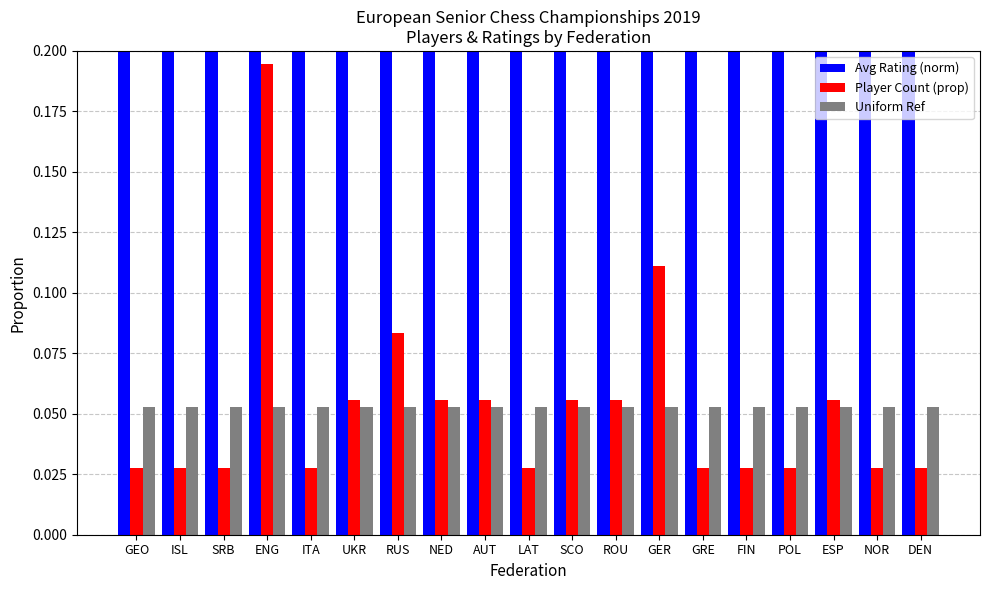

How many bars are there in each group?

3